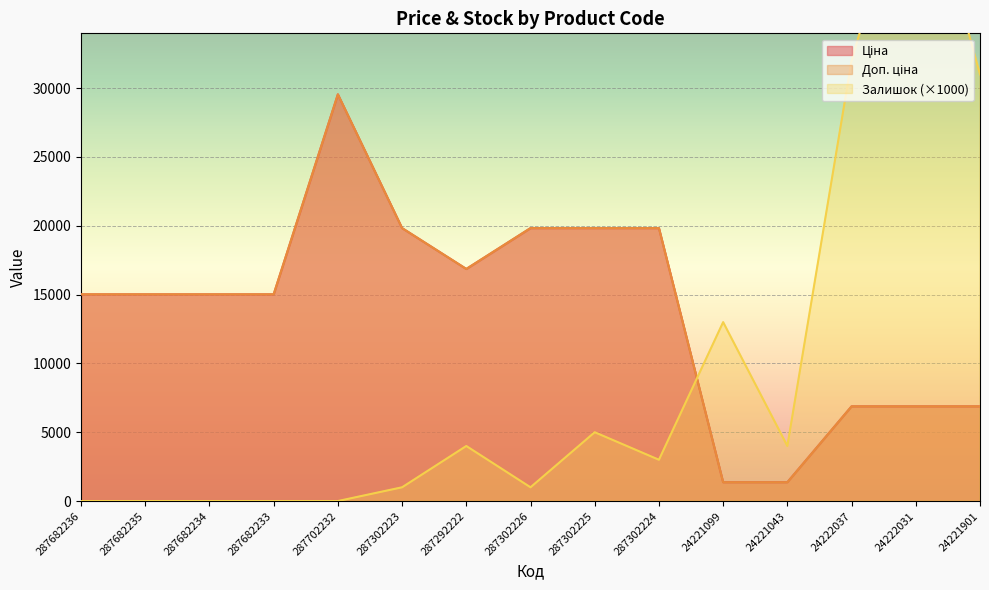

At which category does the chart reach its minimum across all series?

287682236